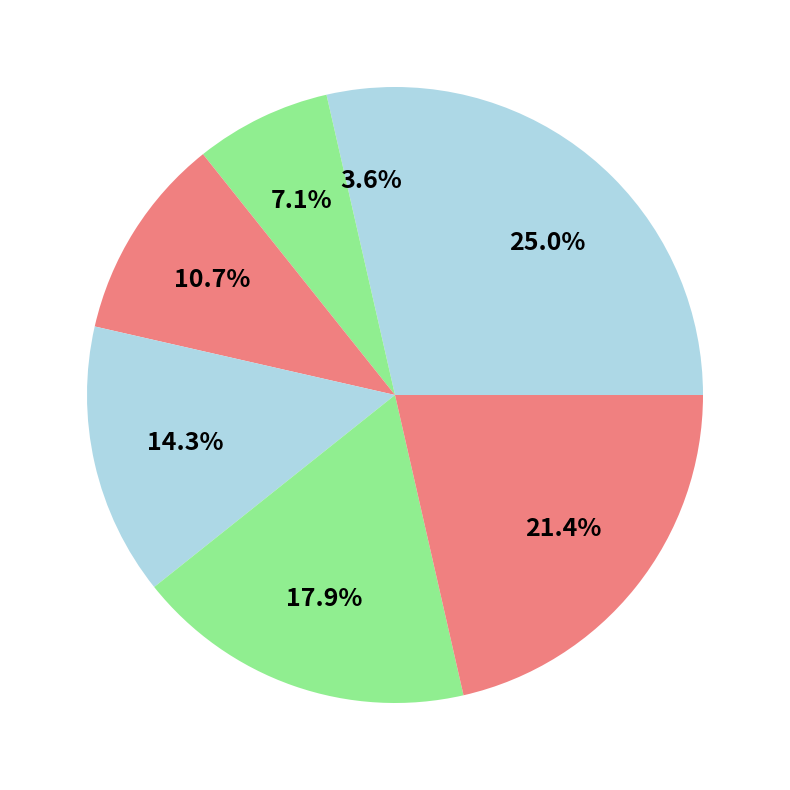

Count the number of slices in the pie.

7